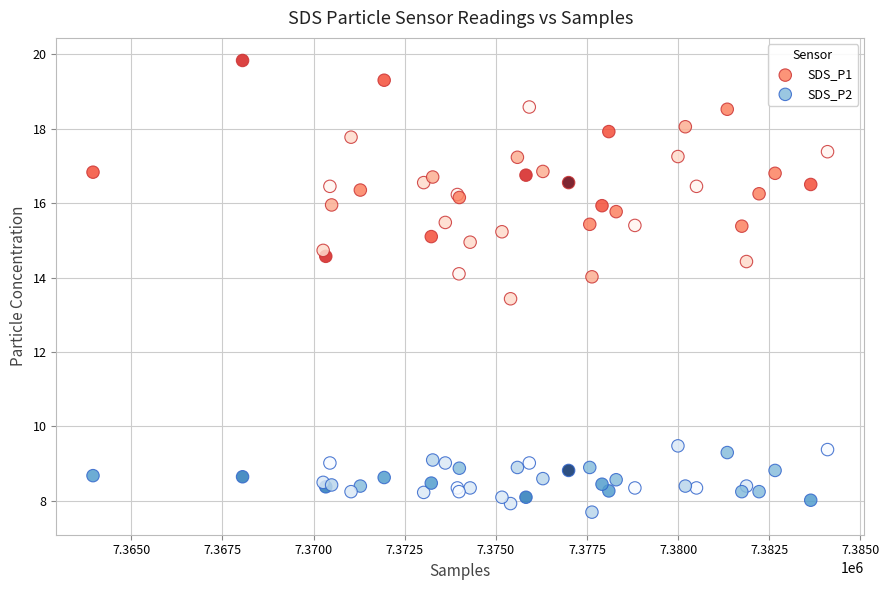

Which series reaches the maximum Y coordinate?

SDS_P1